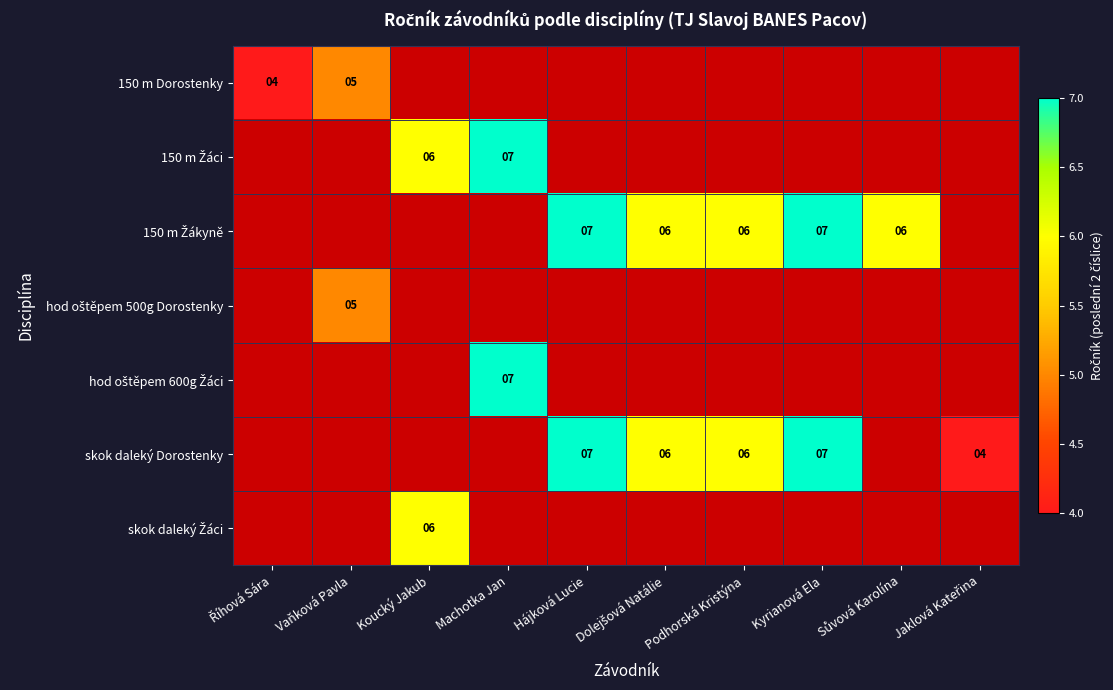

The value of skok daleký Dorostenky at Kyrianová Ela is 9. True or false?

False